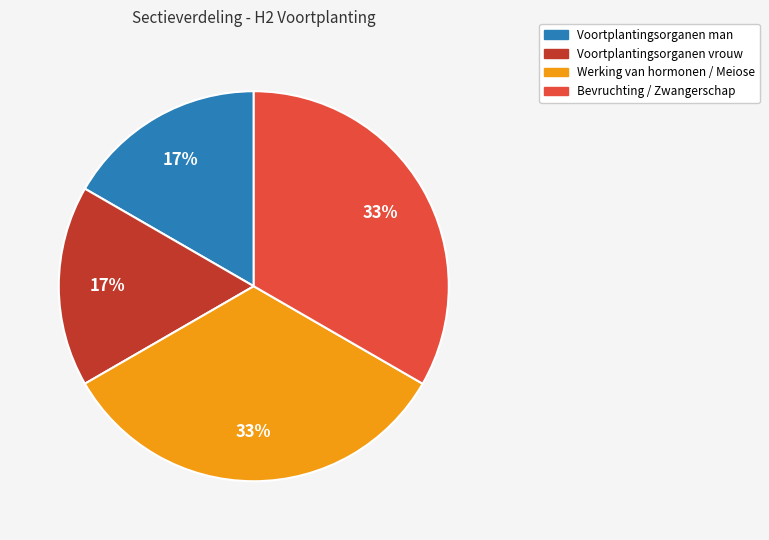

Count the number of slices in the pie.

4